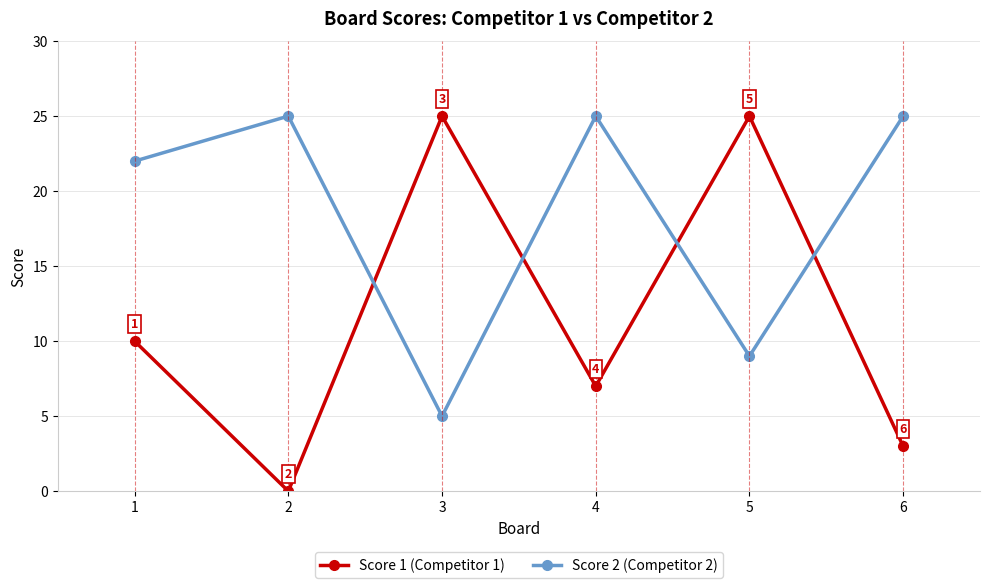

List the series in order of their overall mean, lowest first.

Score 1 (Competitor 1), Score 2 (Competitor 2)